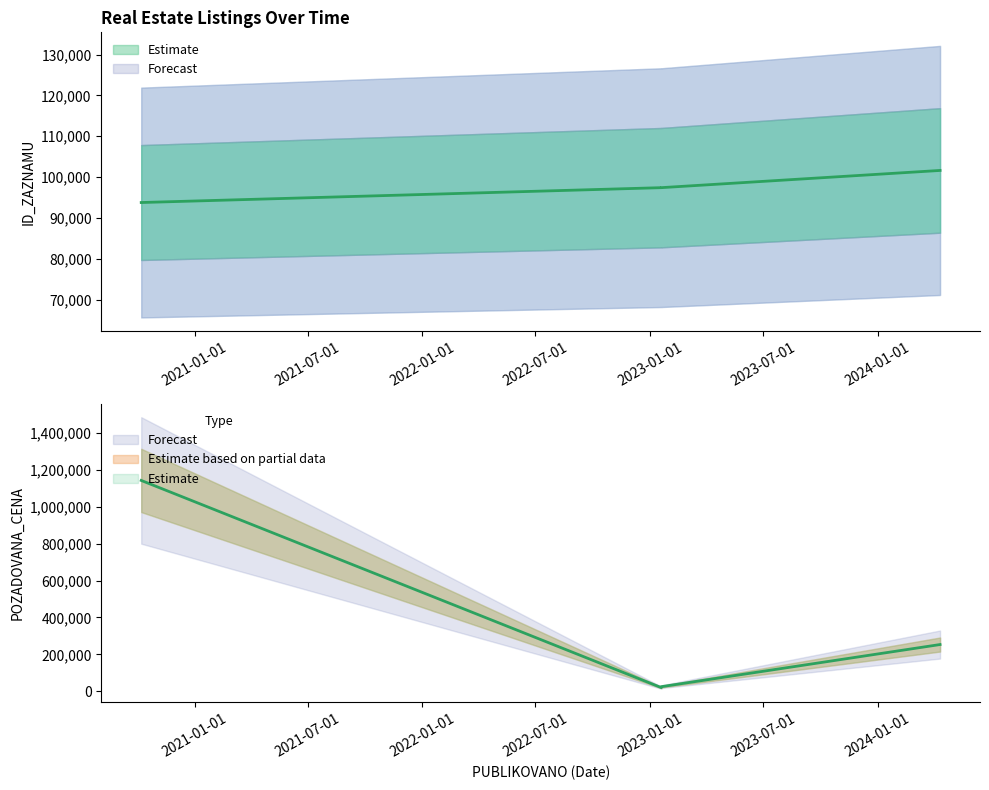

How many values in the ID_ZAZNAMU series are below 97417?

2